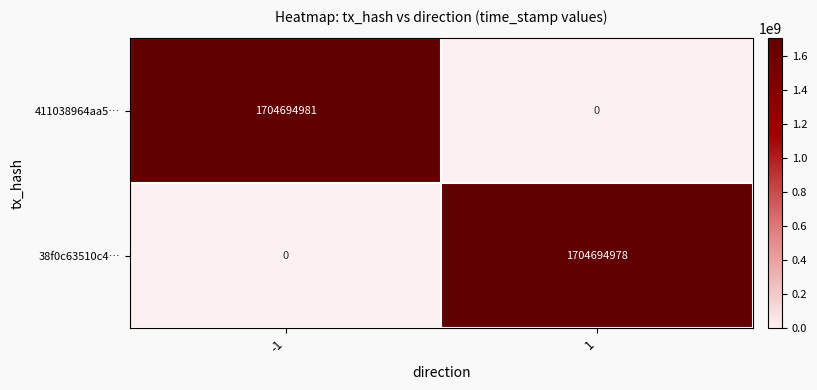

Rank the series by their average value, from lowest to highest.

38f0c63510c4…, 411038964aa5…